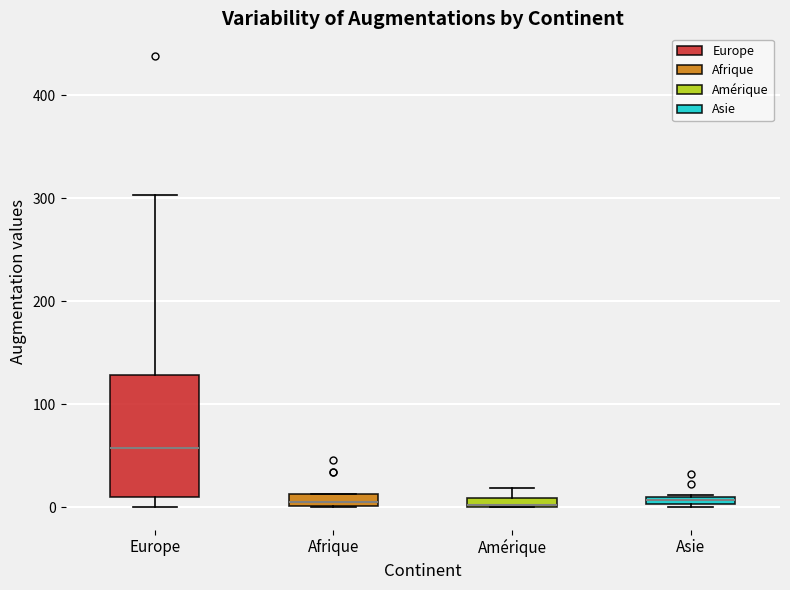

Which box is the tallest, from its lower edge to its upper edge?

Europe